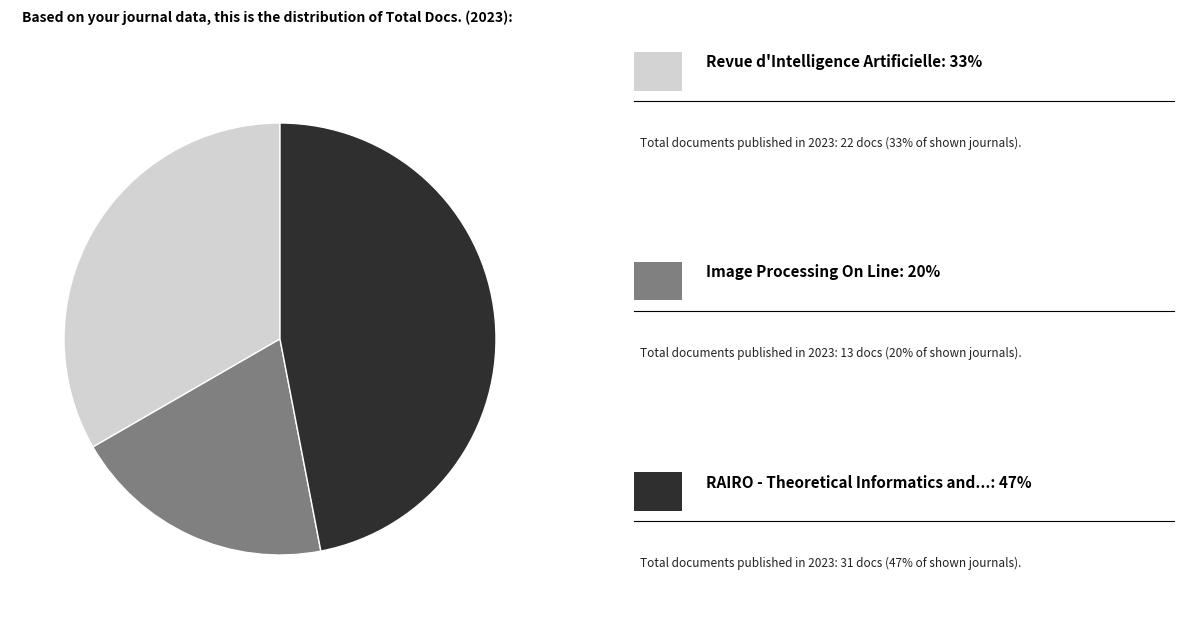

Is there any slice that represents more than half of the pie?

No